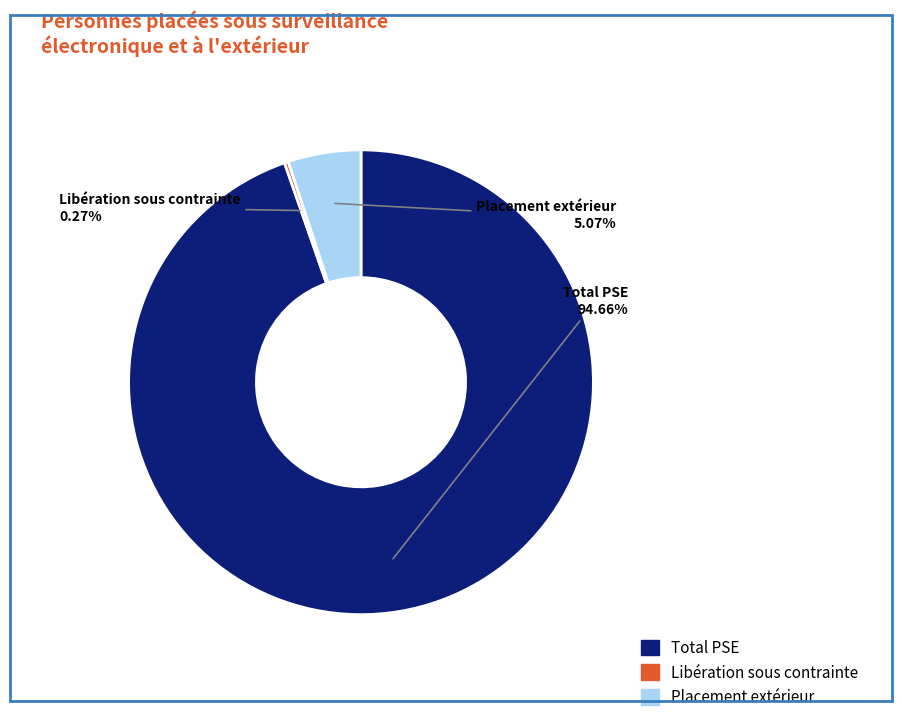

Is there any slice that represents more than half of the pie?

Yes